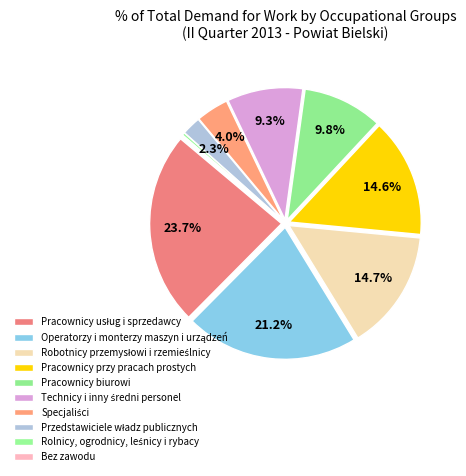

To the nearest percent, what percentage of the pie is Operatorzy i monterzy maszyn i urządzeń?

21%